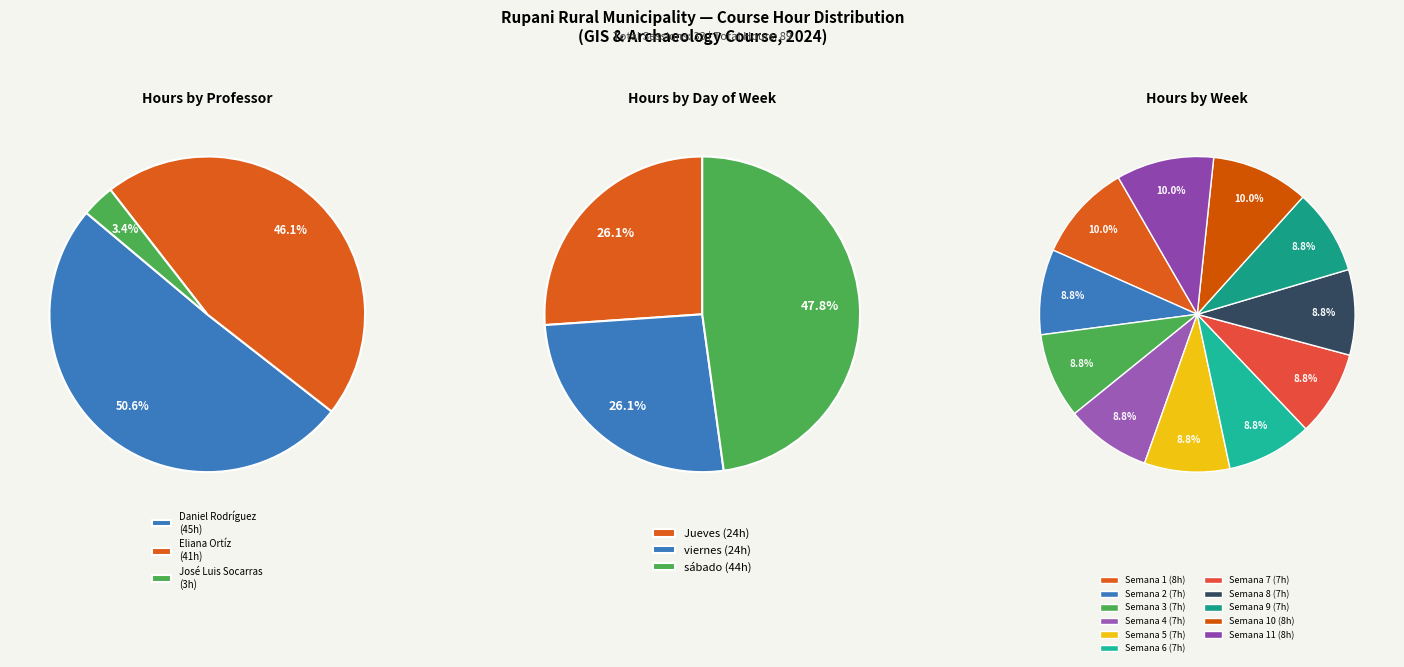

Is the sum of 5 and 6 greater than half?

No